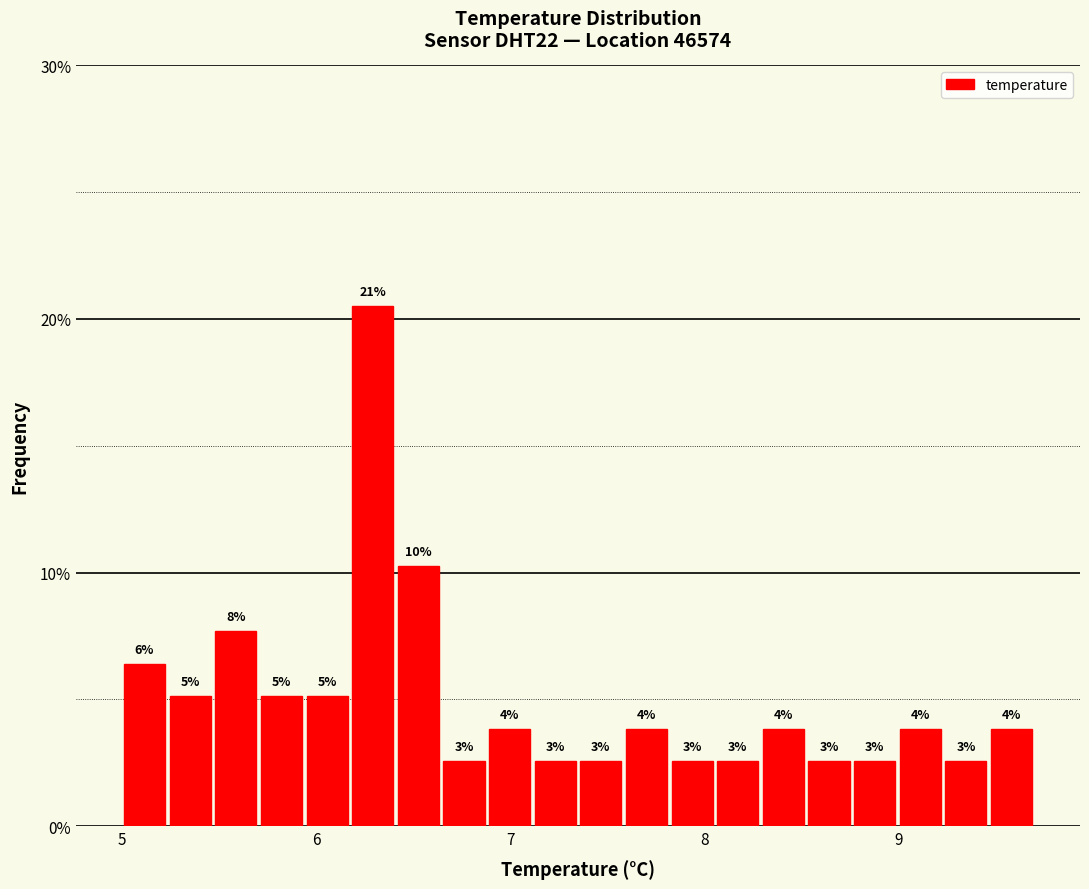

Read against the x-axis, roughly where is the centre of the tallest bar?

6.3